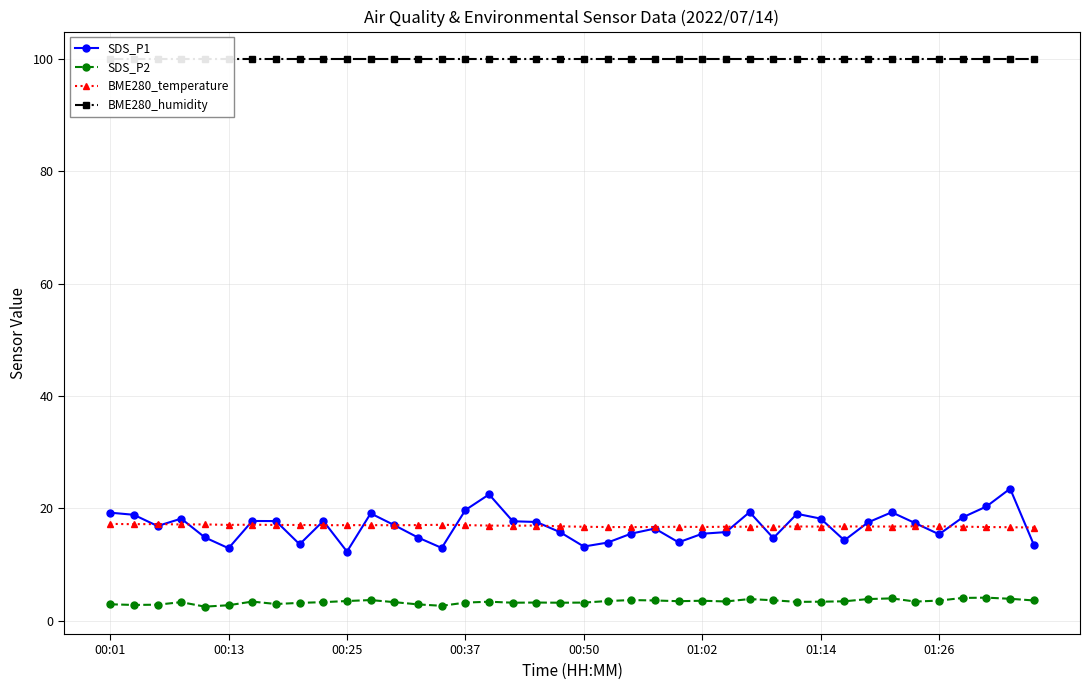

True or false: SDS_P2 has more than 2 points higher than both neighbors.

True